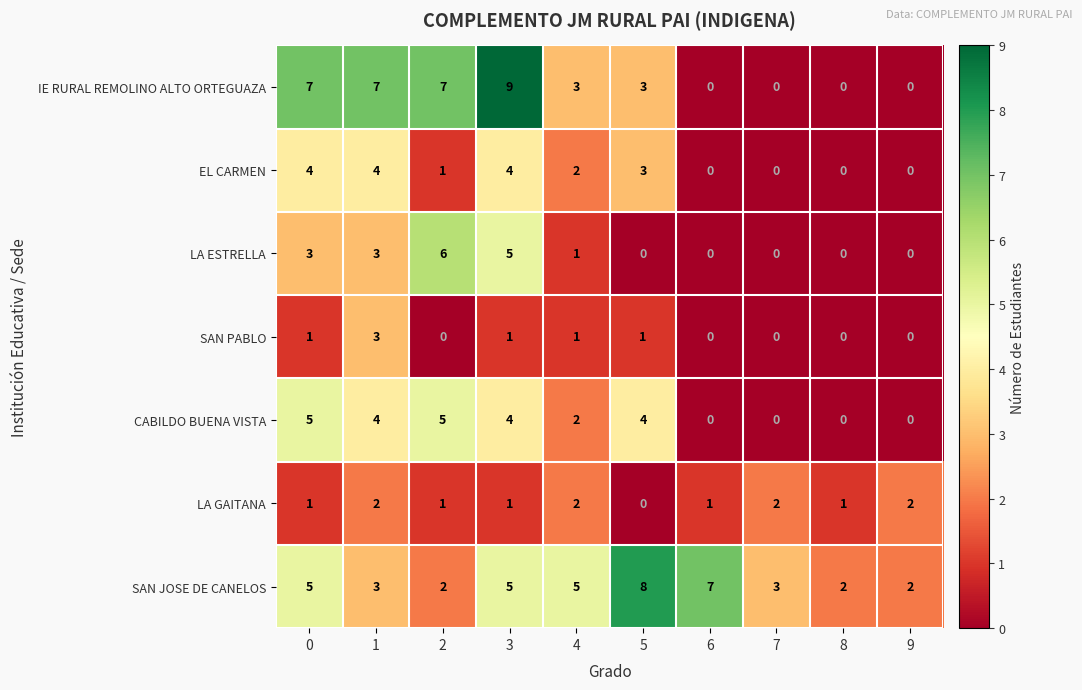

Rank the series by their maximum value, from highest to lowest.

IE RURAL REMOLINO ALTO ORTEGUAZA, SAN JOSE DE CANELOS, LA ESTRELLA, CABILDO BUENA VISTA, EL CARMEN, SAN PABLO, LA GAITANA